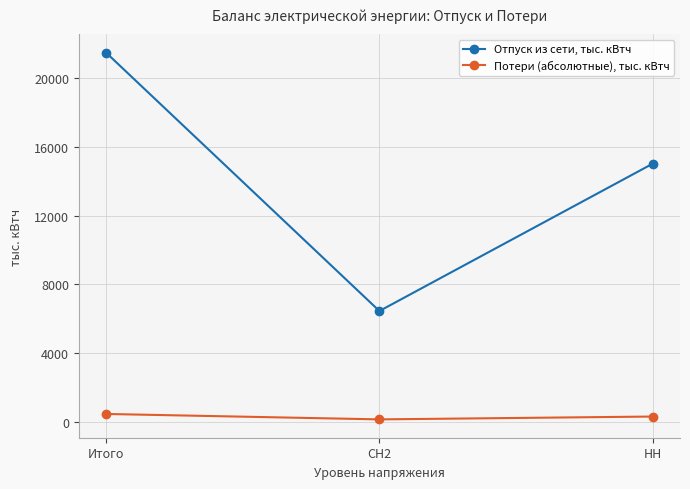

What is the sum of the Отпуск из сети, тыс. кВтч values at НН and СН2?

21483.9